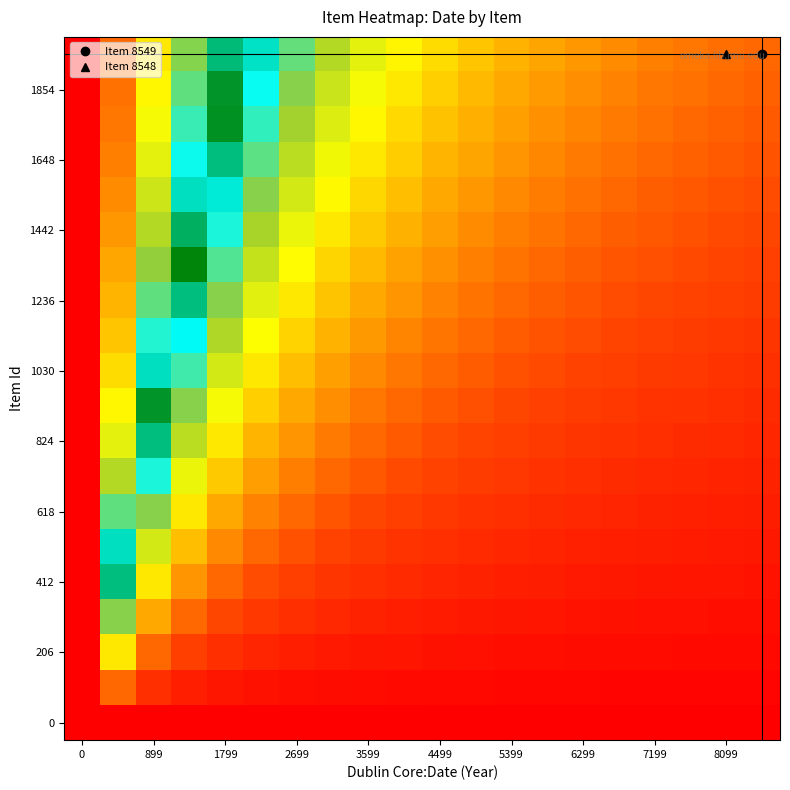

Count the number of data series in this chart.

20